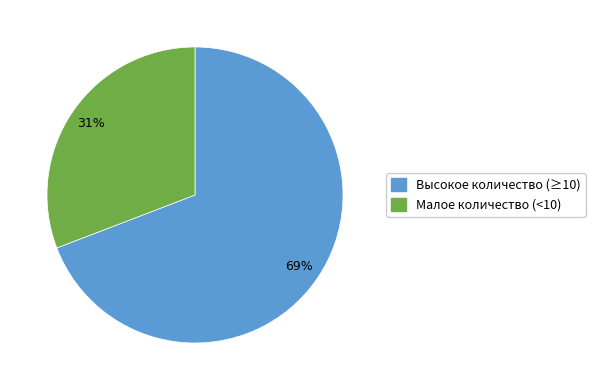

Count the number of slices in the pie.

2